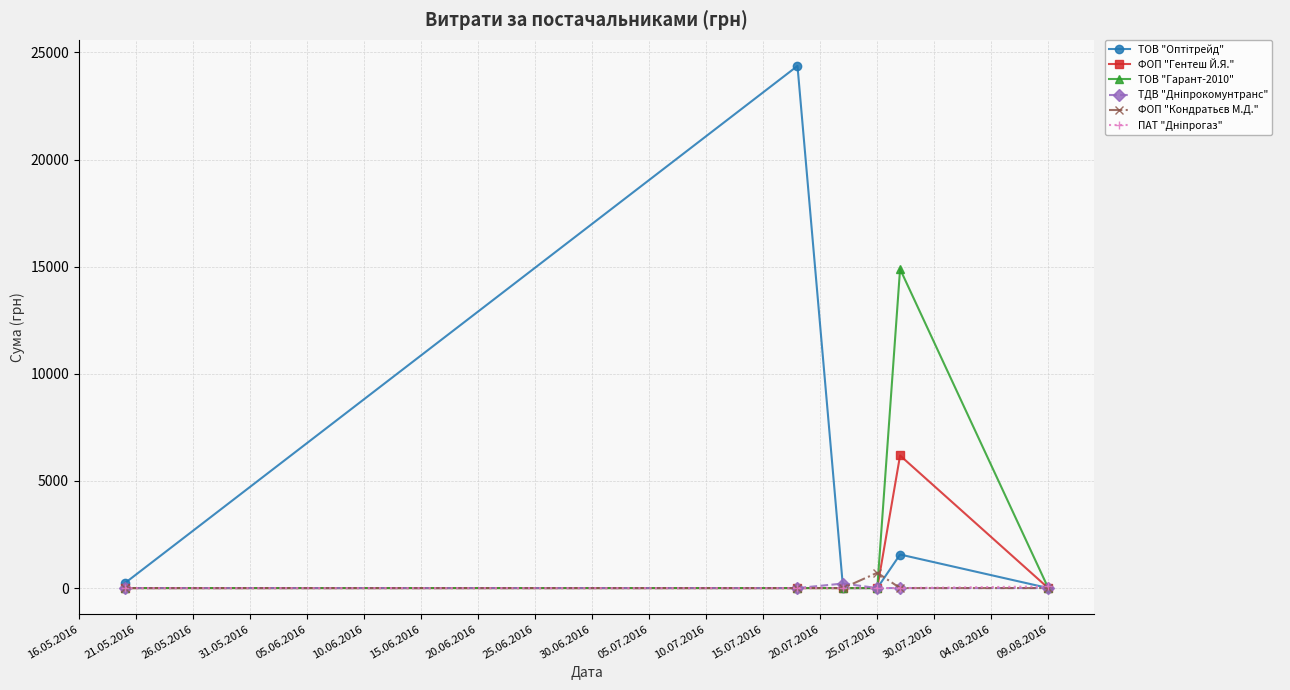

What is the maximum value shown in the chart?

24369.0